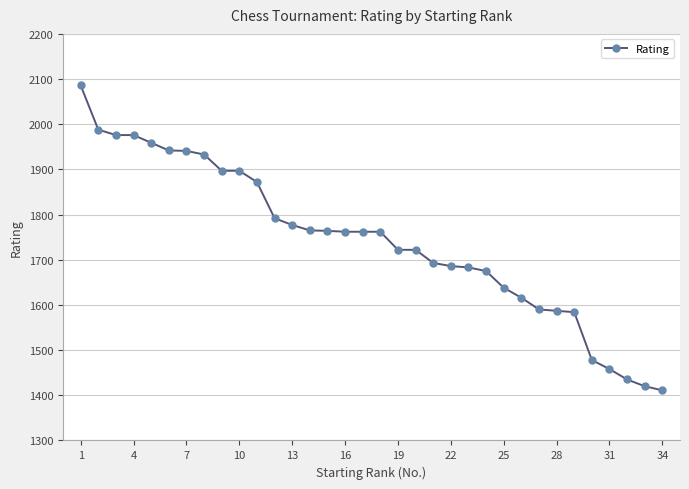

What is the value of the 9th point from the left?

1897